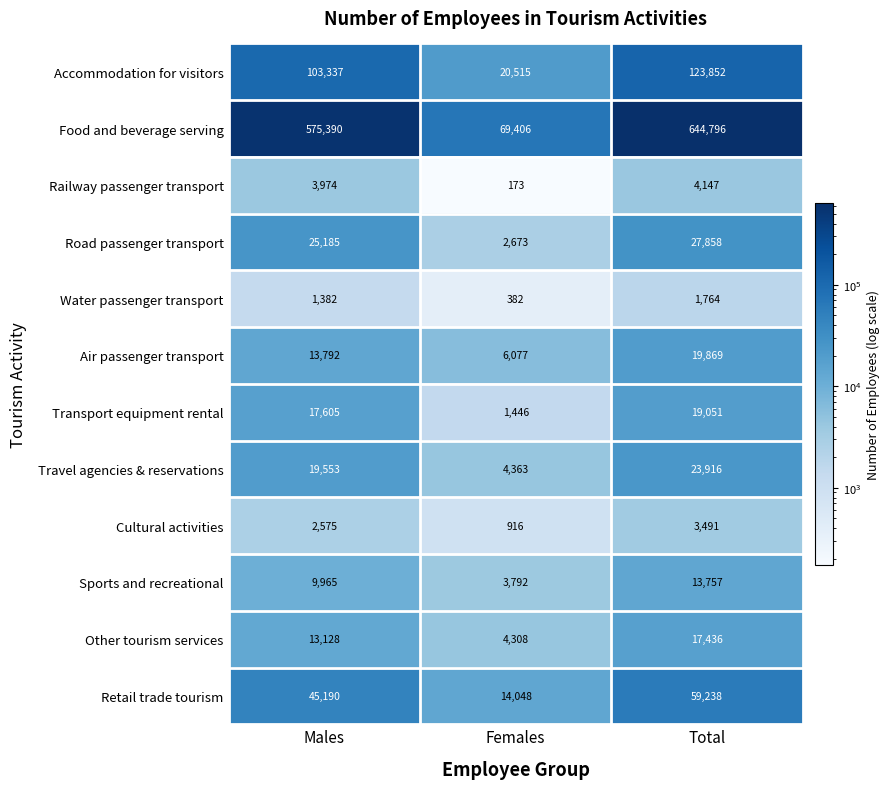

What is the greatest value displayed?

644796